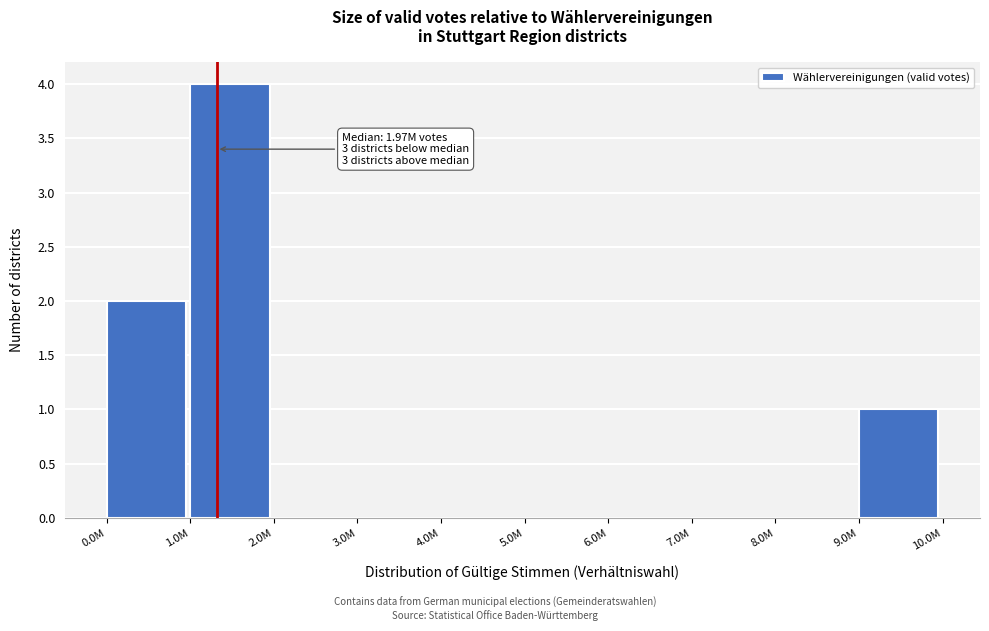

Reading right to left, extract all data points from this chart.

9.0M=1	8.0M=0	7.0M=0	6.0M=0	5.0M=0	4.0M=0	3.0M=0	2.0M=0	1.0M=4	0.0M=2